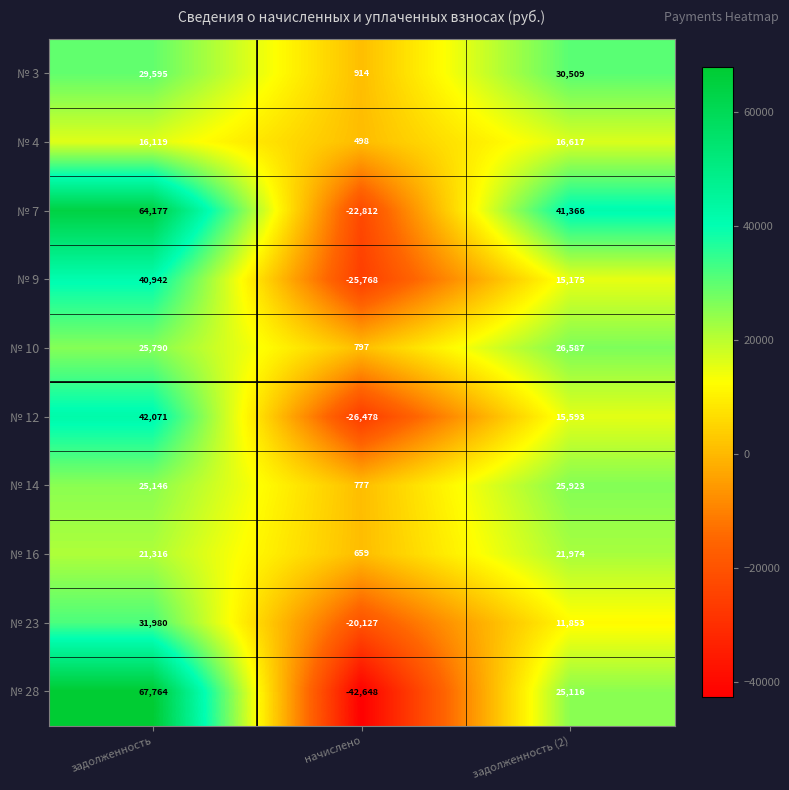

Is it true that № 9 equals 40942 at задолженность?

True